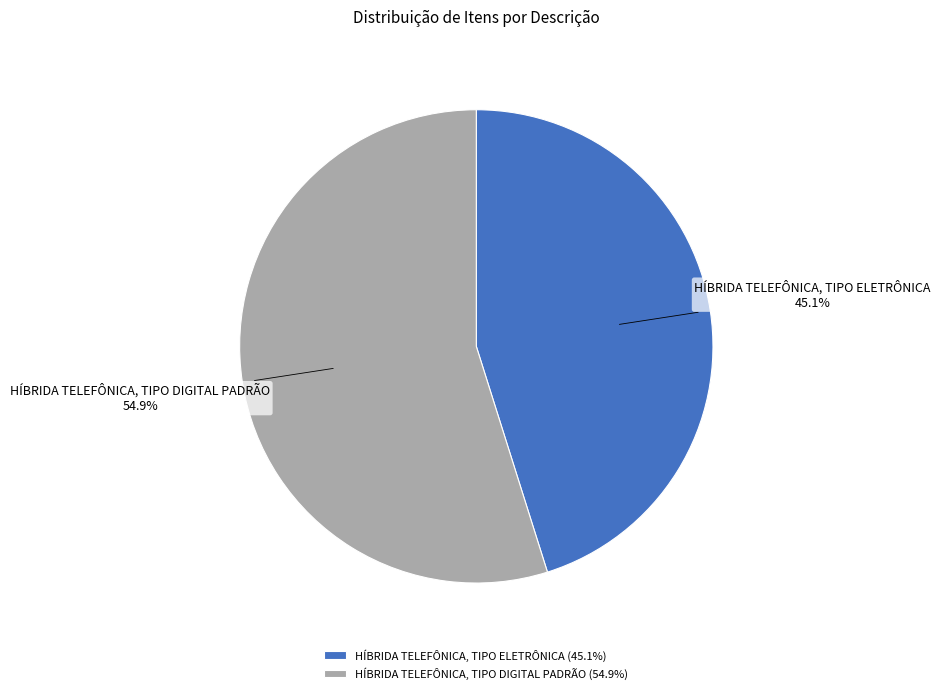

Which has a higher value, HÍBRIDA TELEFÔNICA, TIPO ELETRÔNICA or HÍBRIDA TELEFÔNICA, TIPO DIGITAL PADRÃO?

HÍBRIDA TELEFÔNICA, TIPO DIGITAL PADRÃO